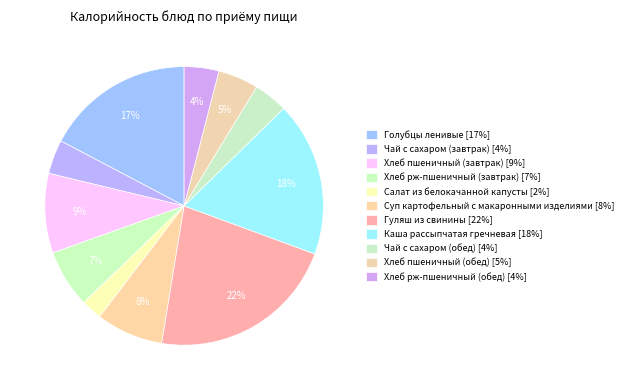

What is the change in value from Гуляш из свинины to Хлеб пшеничный (обед)?

-262